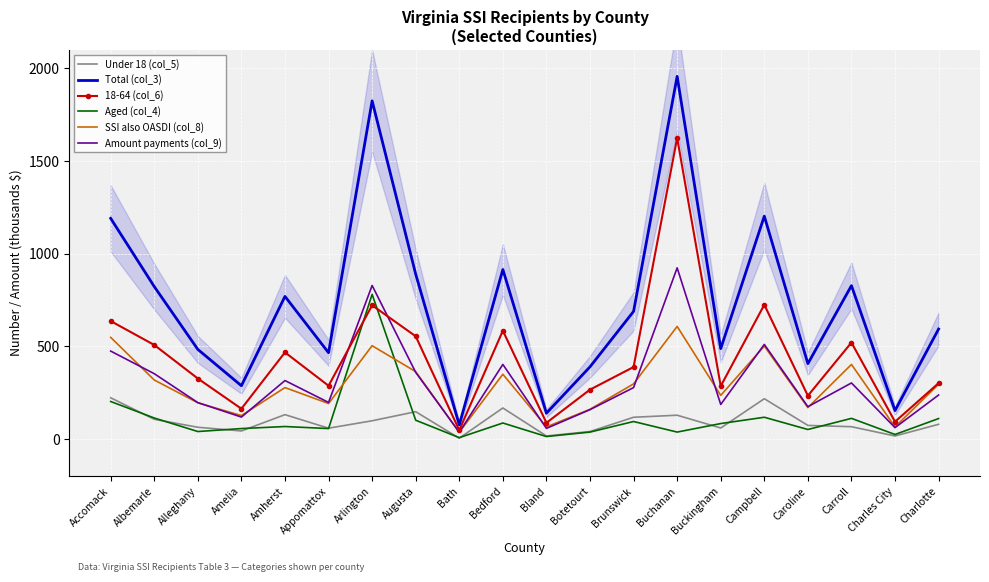

True or false: Total (col_3) and Under 18 (col_5) cross at least once.

False